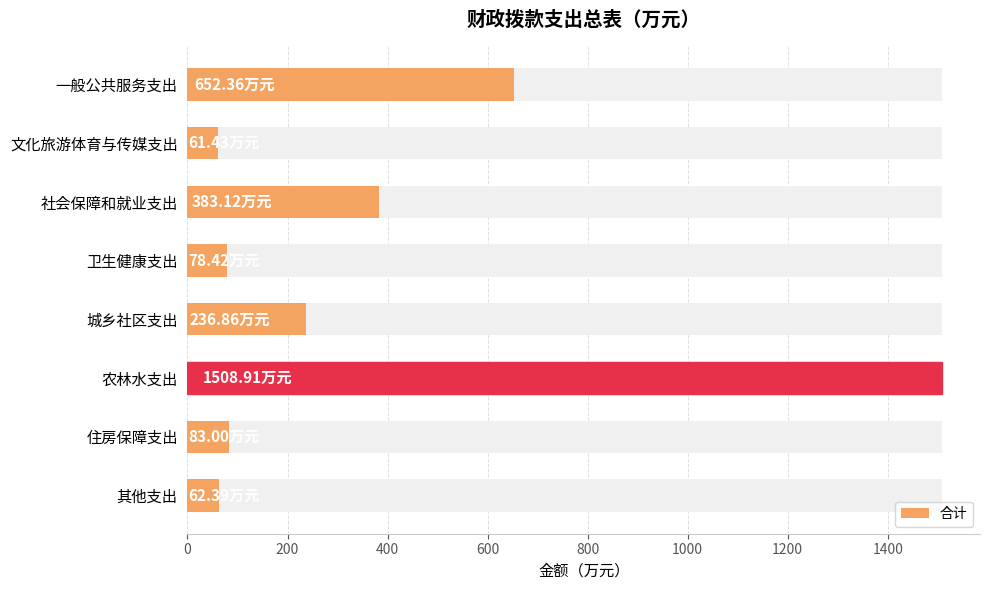

What is the value of the 5th bar from the left?

236.9